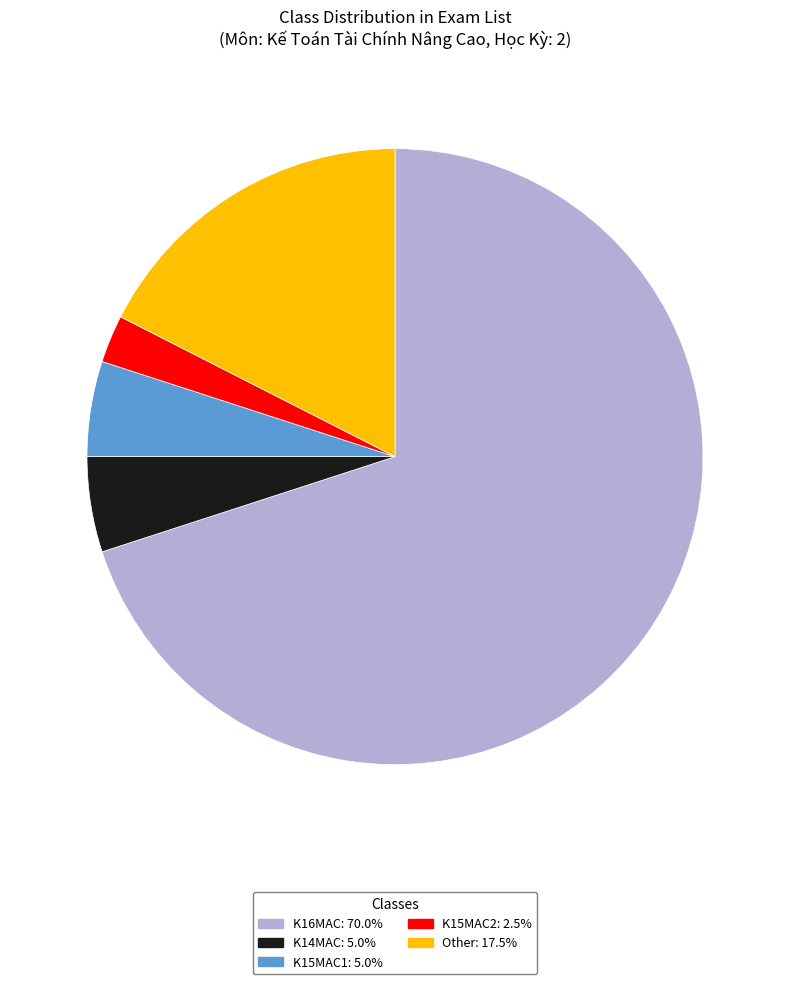

Which slice is the smallest?

K15MAC2